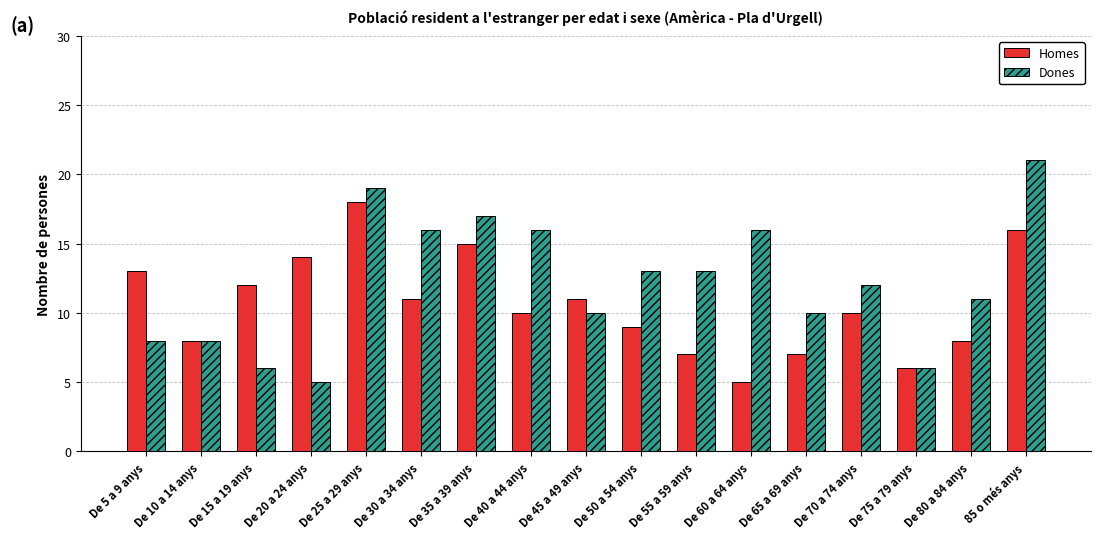

What is the average value of the Homes series?

11